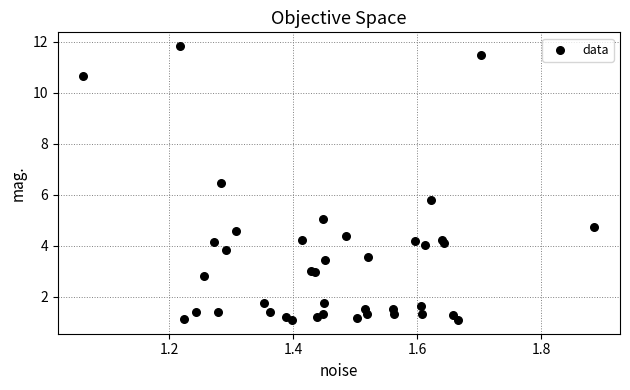

What Y value in the scatter plot is closest to 6?

5.8